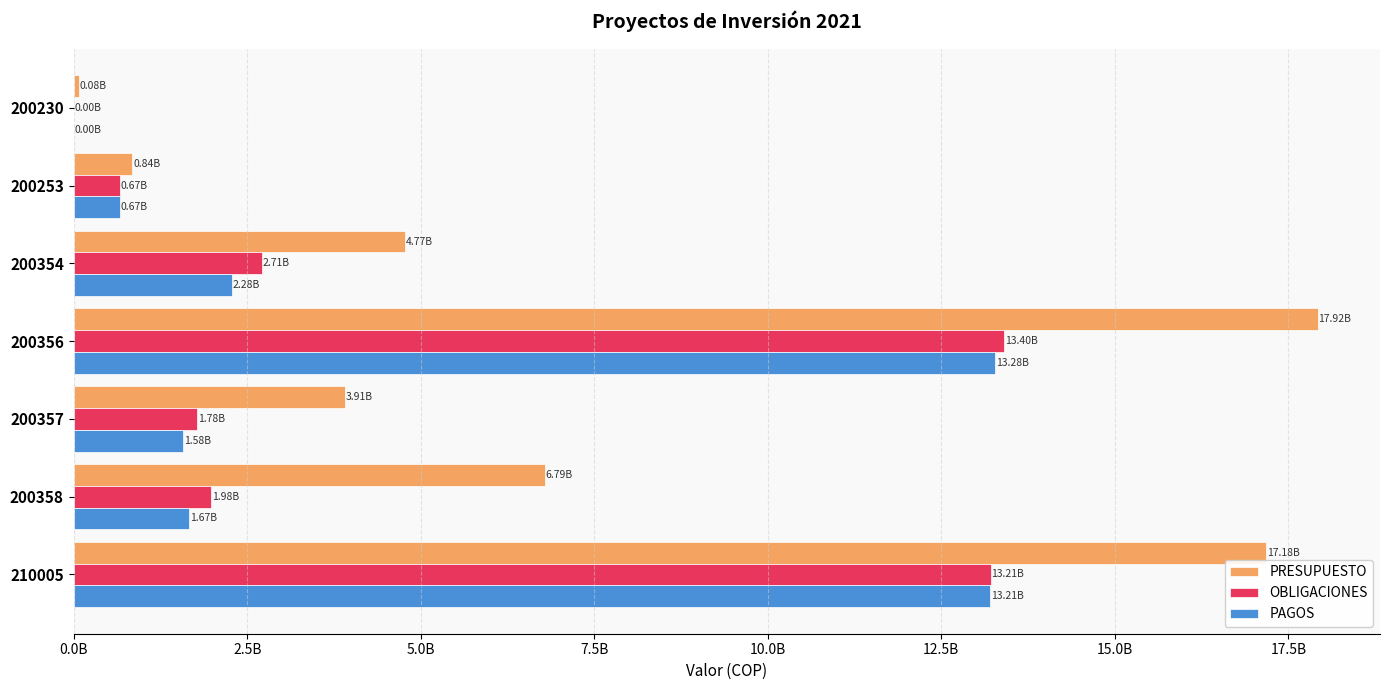

What are all the series names shown in the legend?

PRESUPUESTO, OBLIGACIONES, PAGOS